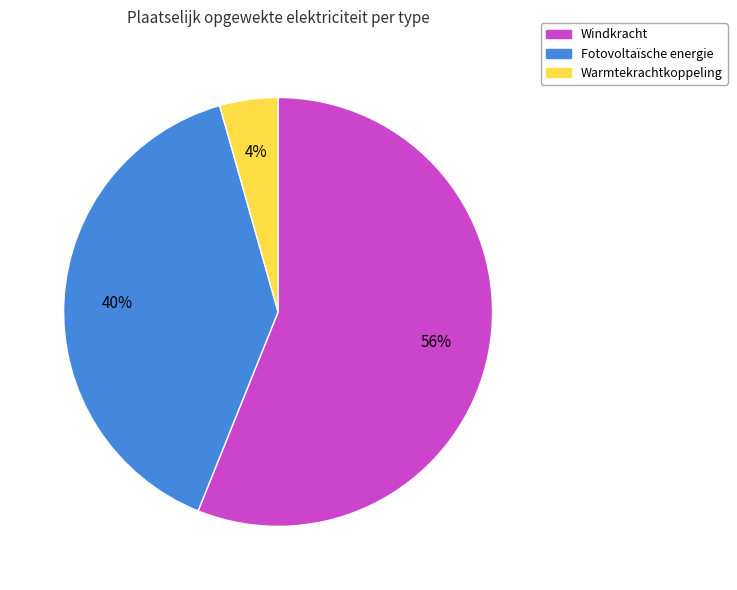

Is there a majority slice in this chart?

Yes